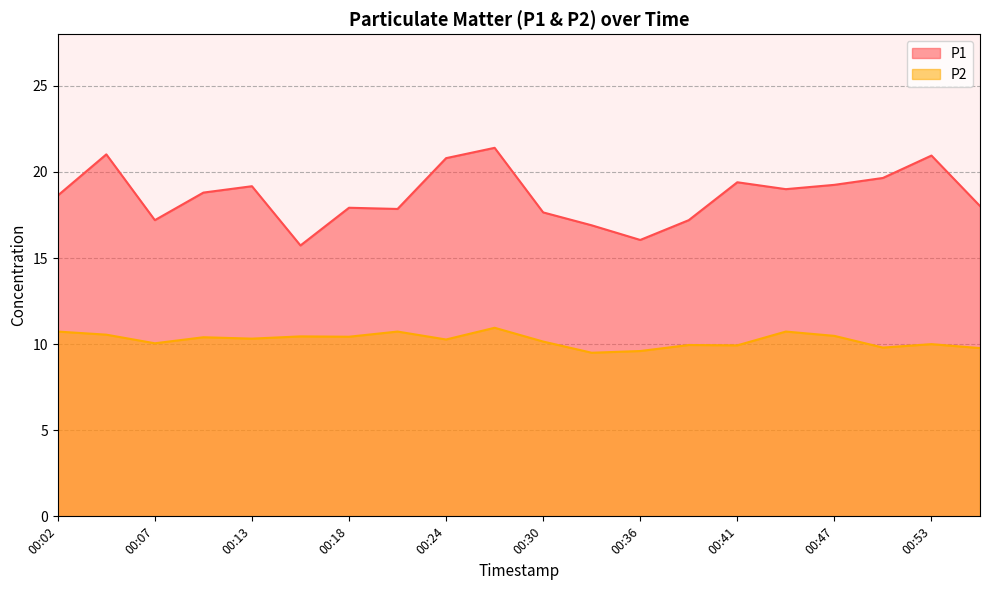

What is the sum of the P2 values at 00:41 and 00:38?

19.9